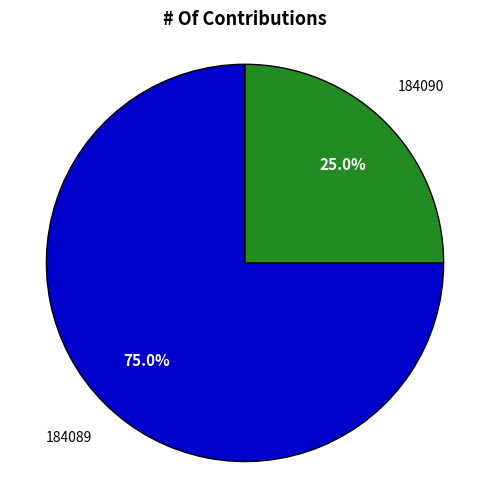

What percentage is the 184090 slice, to the nearest percent?

25%